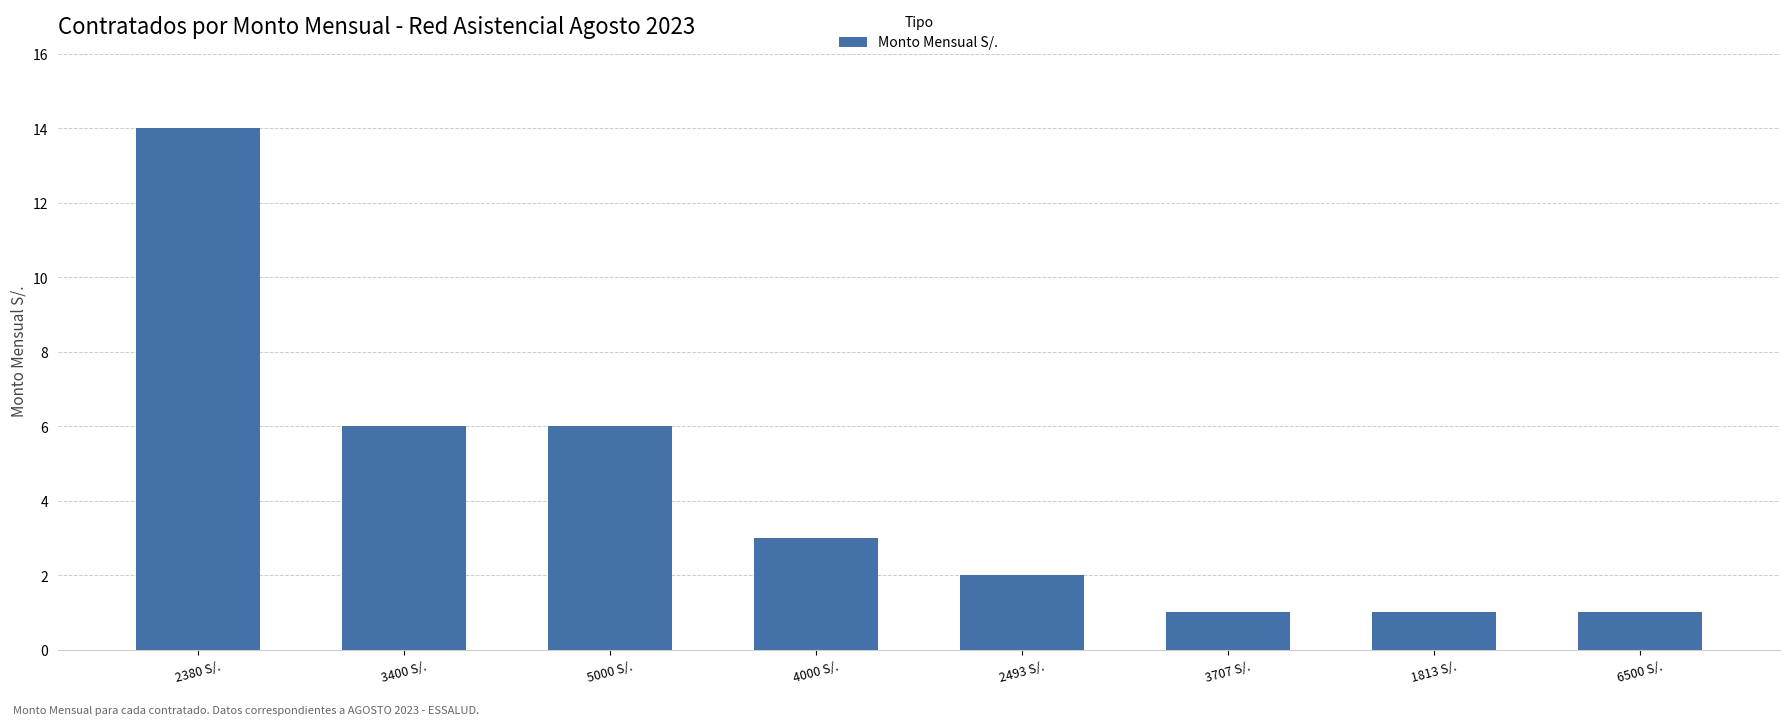

What is the greatest value displayed?

14